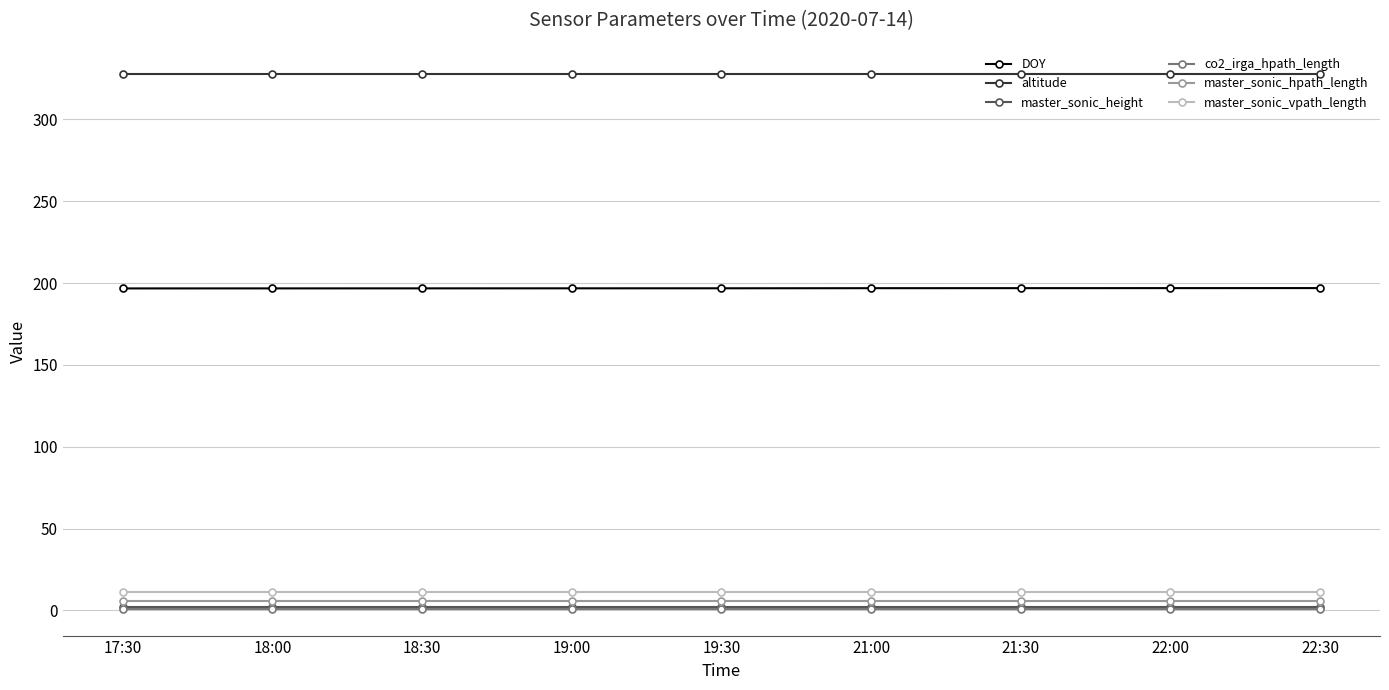

How many series are shown in this chart?

6